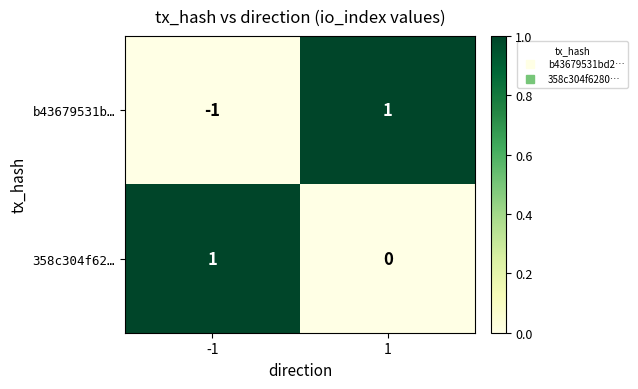

Is it true that 358c304f62… equals -1 at 1?

False